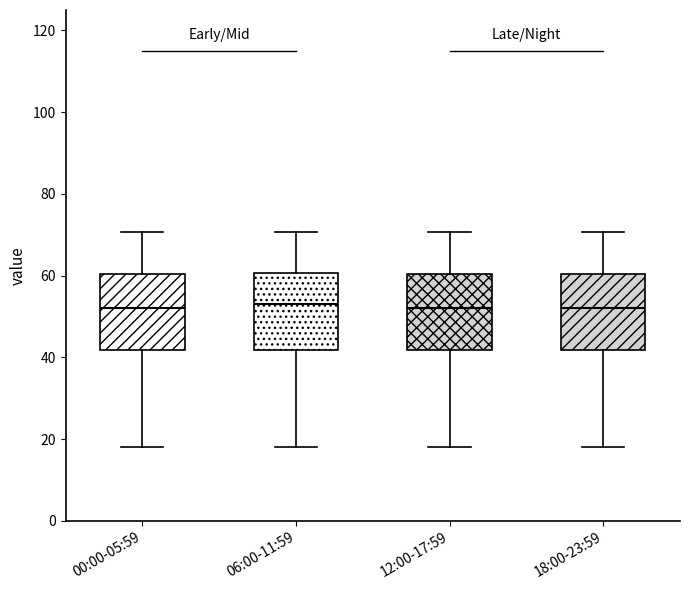

Reading left to right, read every box against the y-axis: the position of its median line, the range the box covers, and the ends of its whiskers. The values are not printed on the chart, so give them approximately, as read against the axis.

00:00-05:59: median 52, box 42 to 60, whiskers 18 to 70
06:00-11:59: median 52, box 42 to 60, whiskers 18 to 70
12:00-17:59: median 52, box 42 to 60, whiskers 18 to 70
18:00-23:59: median 52, box 42 to 60, whiskers 18 to 70